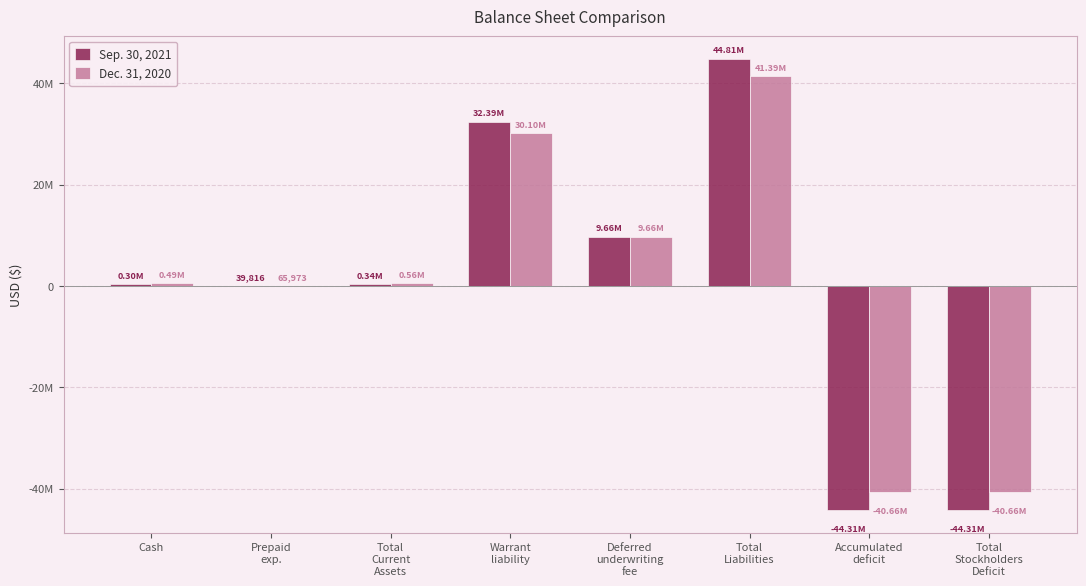

What is the label of the 3rd bar from the right?

Total
Liabilities